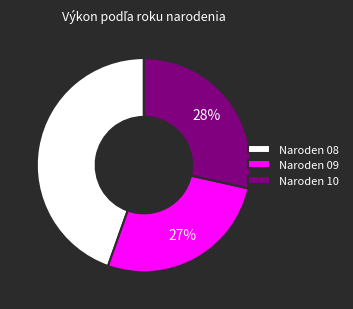

Is there a majority slice in this chart?

No